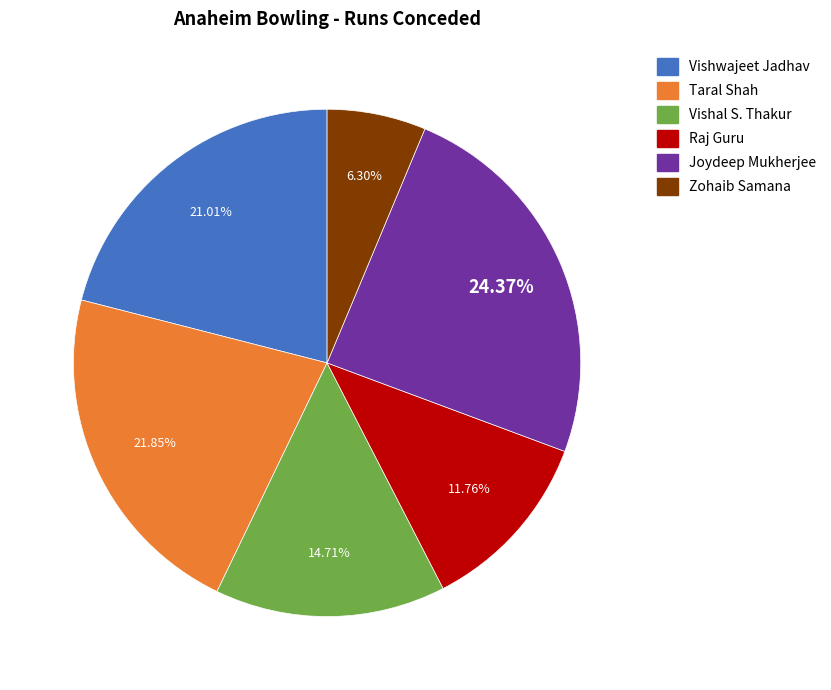

What is the ratio of the value at Raj Guru to the value at Vishal S. Thakur?

0.8